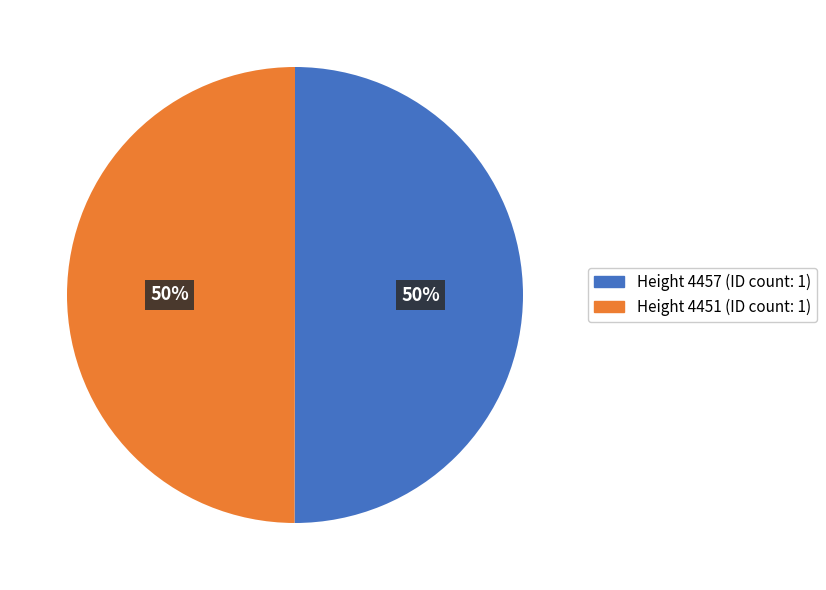

To the nearest percent, what is the average slice percentage?

50%